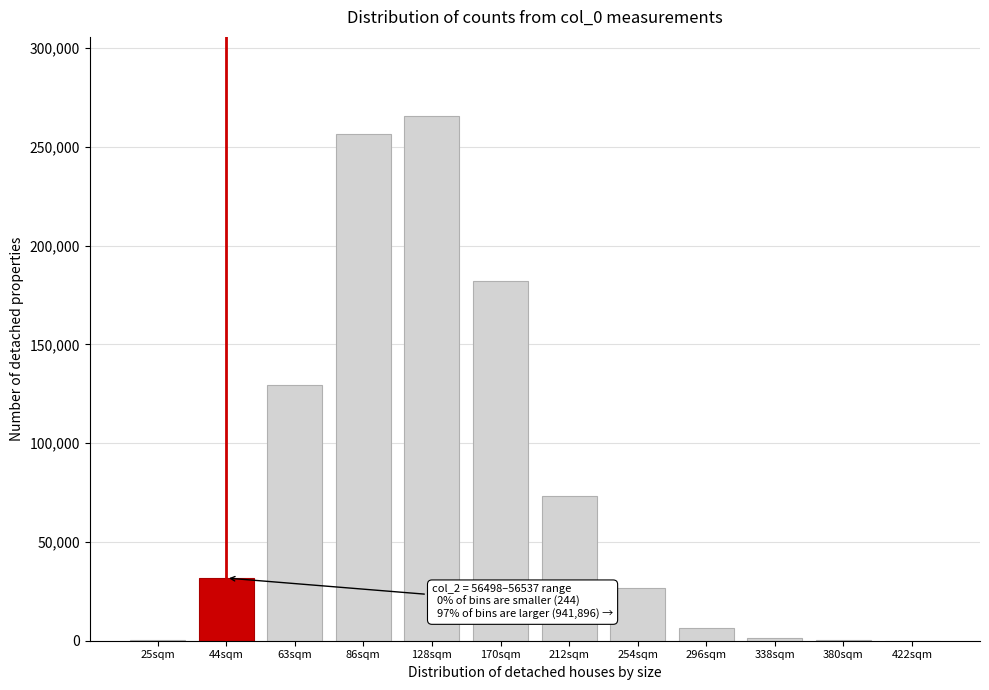

Approximately how many times larger is the value at 212sqm compared to 63sqm?

0.6